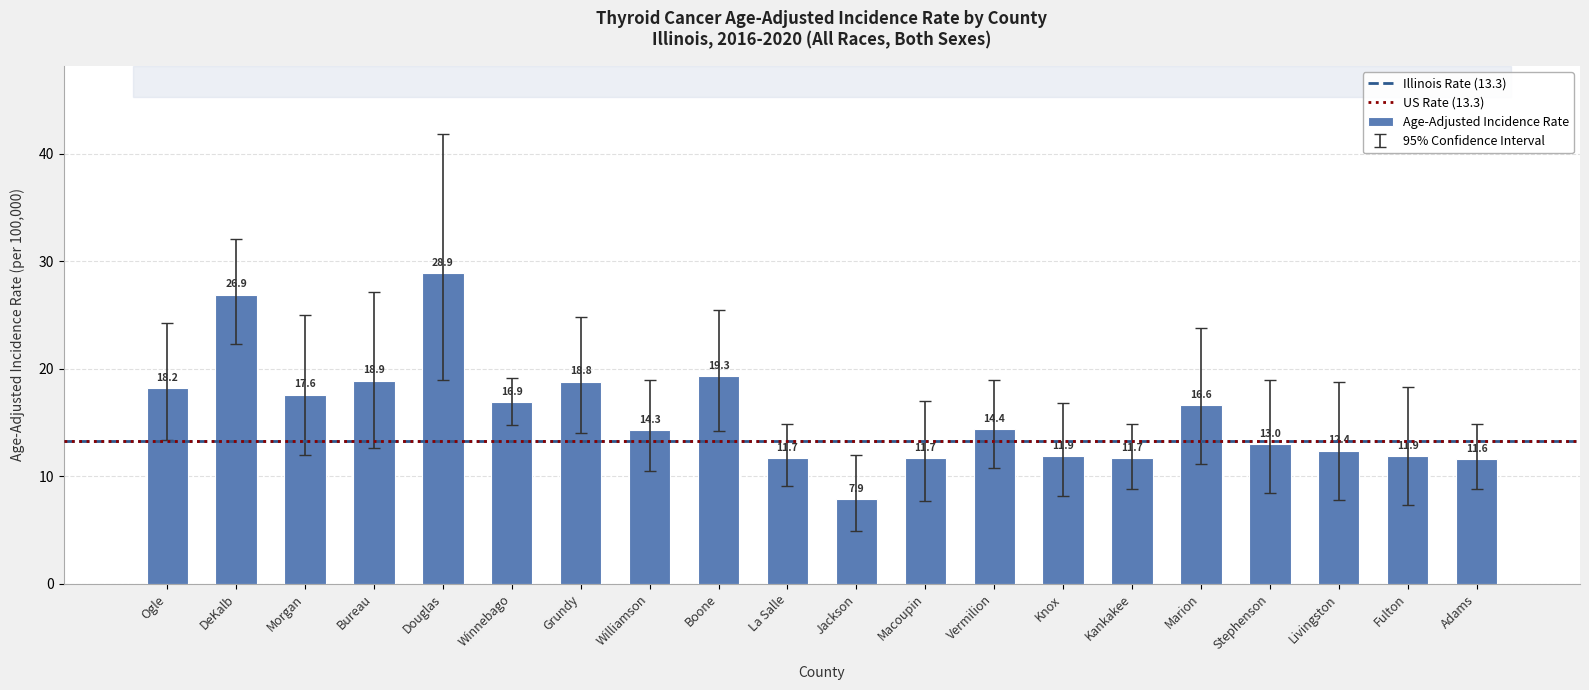

How many distinct data groups are displayed?

1